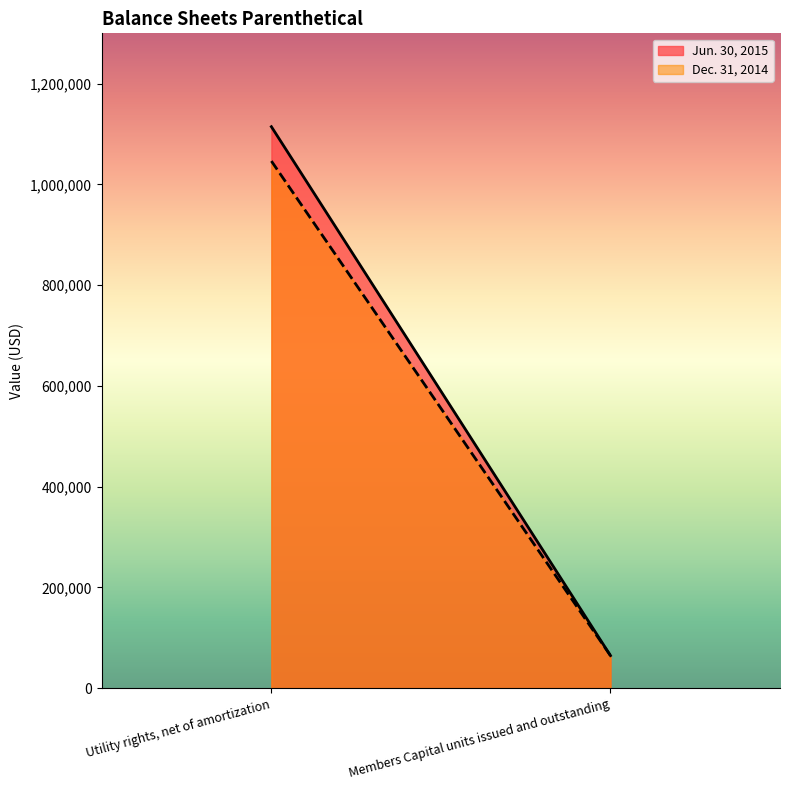

What is the value of the Jun. 30, 2015 point at the 2nd from the left?

64585